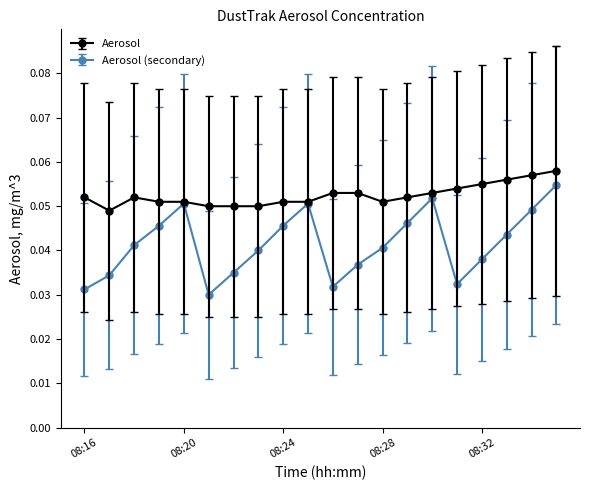

How many interior local valleys does the Aerosol (secondary) series have?

3